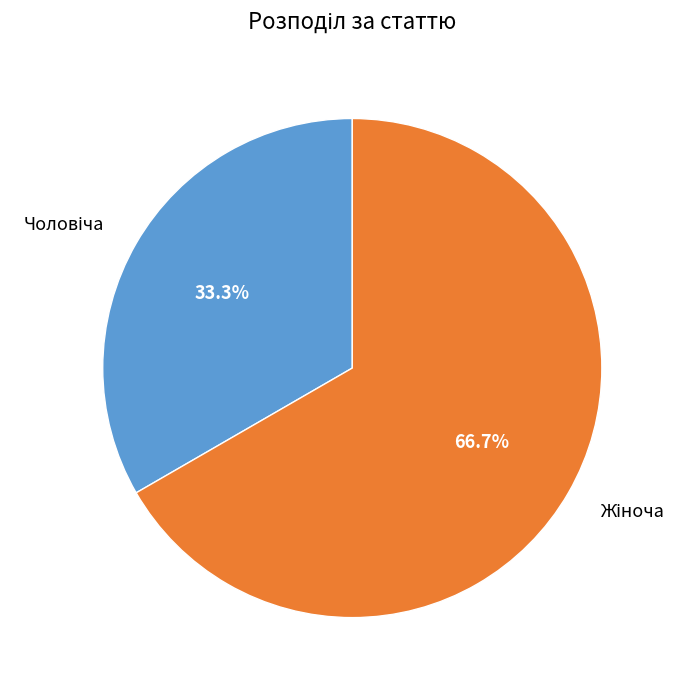

Is there a majority slice in this chart?

Yes